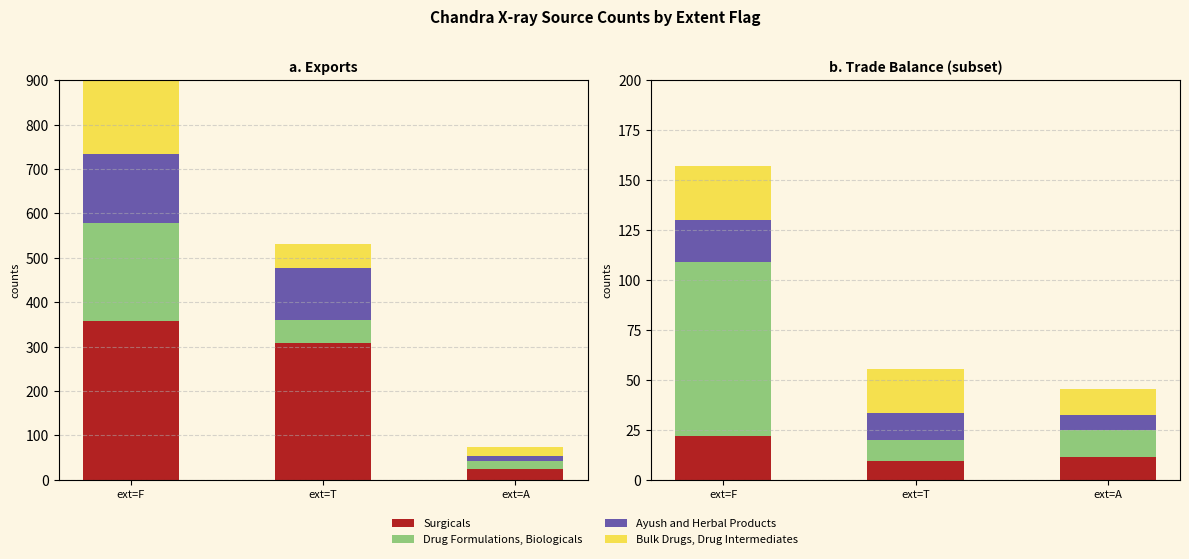

Which has a higher value, ext=T or ext=A?

ext=A